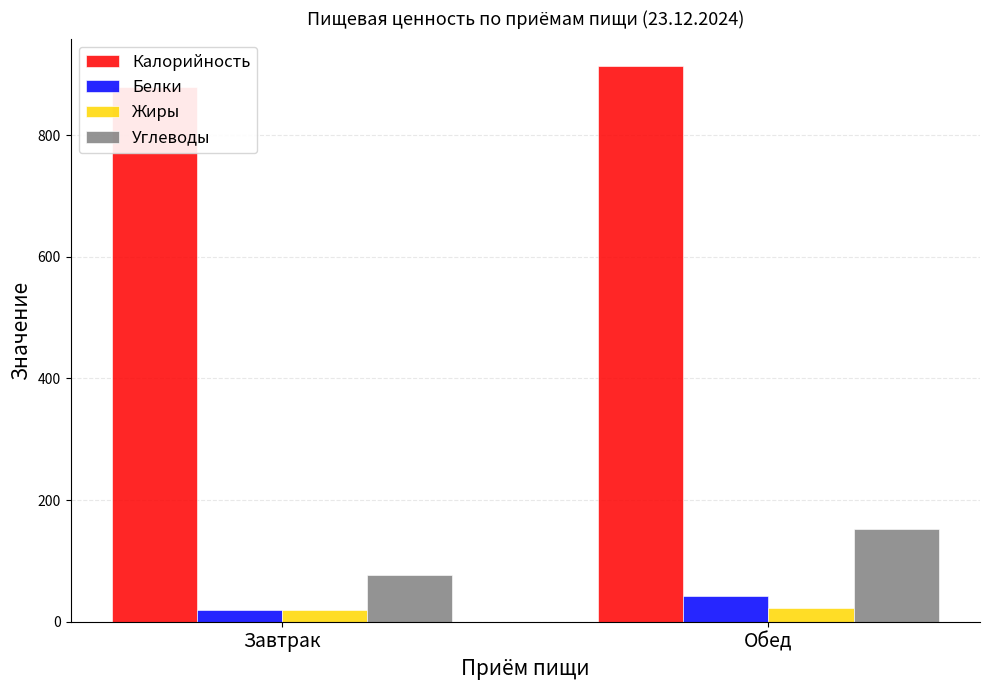

Which label corresponds to the smallest value in the chart?

Завтрак